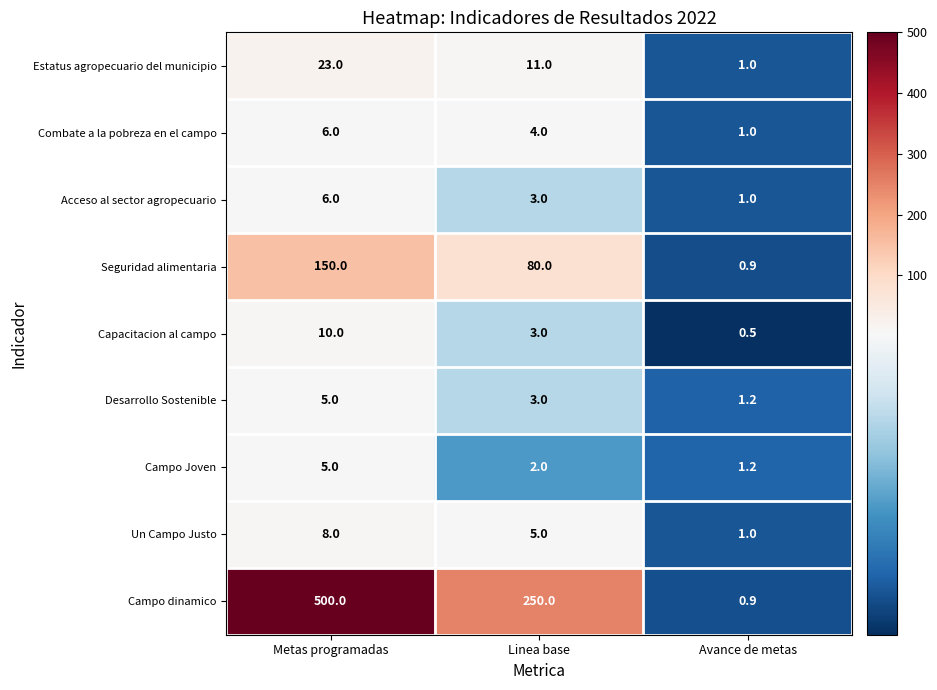

What is the total value across all series at Metas programadas?

713.0